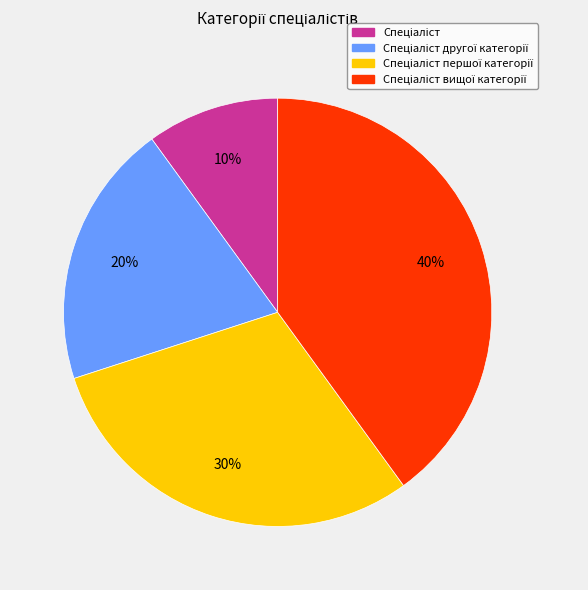

Does any single category account for the majority?

No